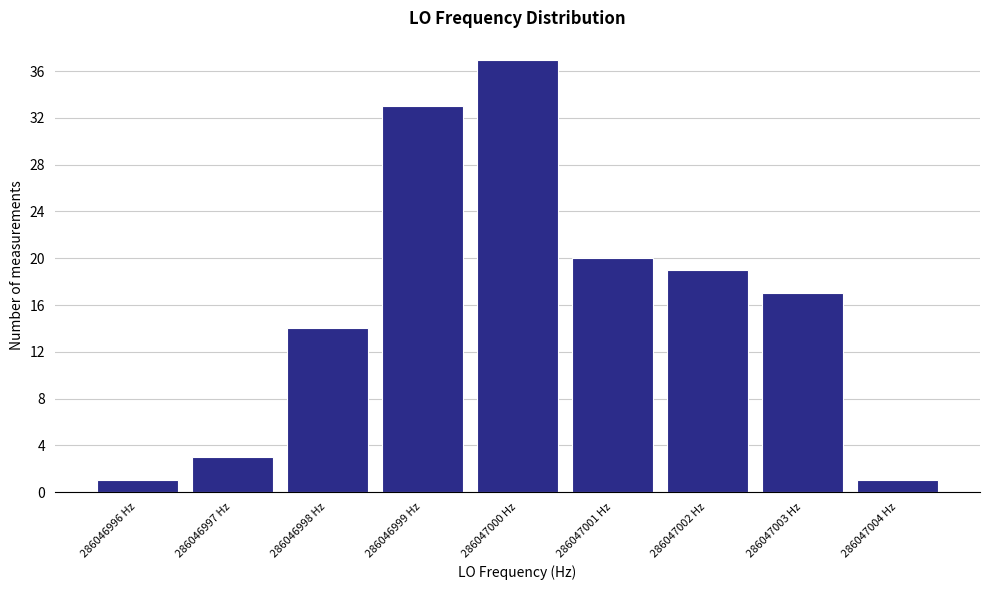

Reading left to right, list every bar in this chart as the range it spans on the x-axis followed by its height. The values are not printed on the chart, so give them approximately, as read against the axis.

286046995.5 to 286046996.5: 1
286046996.5 to 286046997.5: 3
286046997.5 to 286046998.5: 14
286046998.5 to 286046999.5: 33
286046999.5 to 286047000.5: 37
286047000.5 to 286047001.5: 20
286047001.5 to 286047002.5: 19
286047002.5 to 286047003.5: 17
286047003.5 to 286047004.5: 1